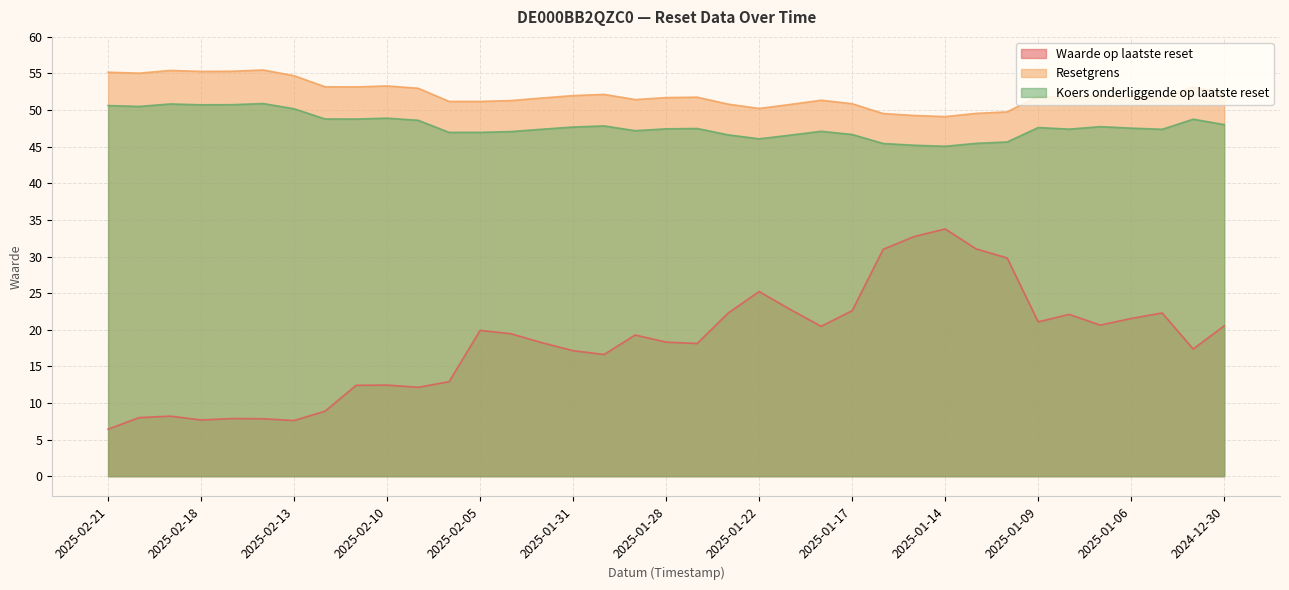

What is the value of the Koers onderliggende op laatste reset point at the 7th from the left?

50.2